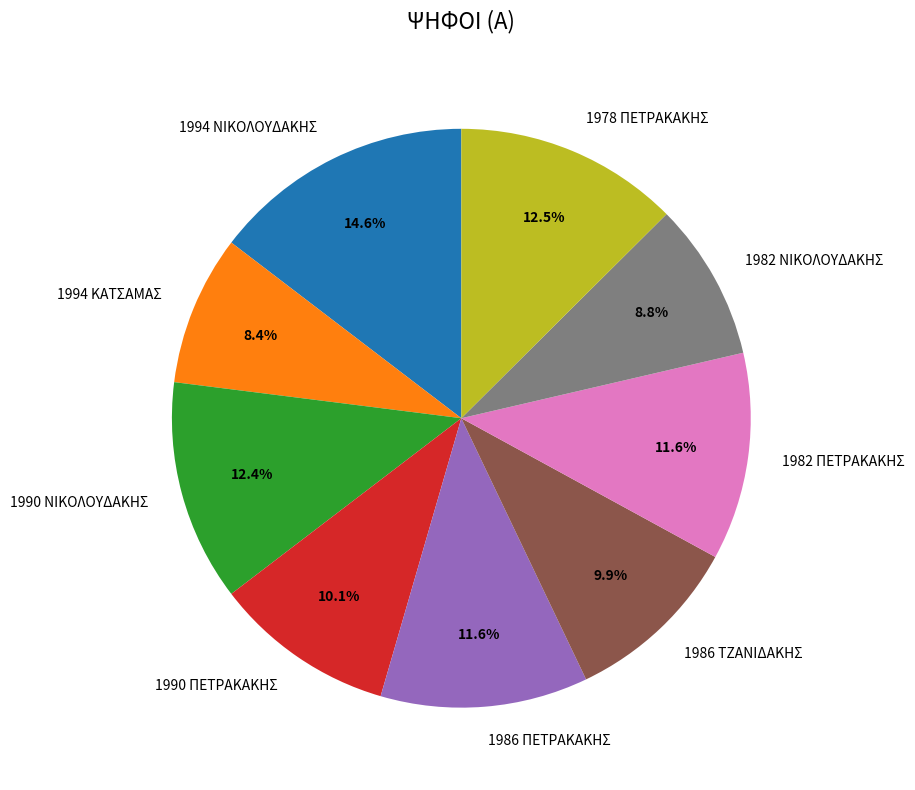

Is 1994 ΚΑΤΣΑΜΑΣ the majority of the pie?

No